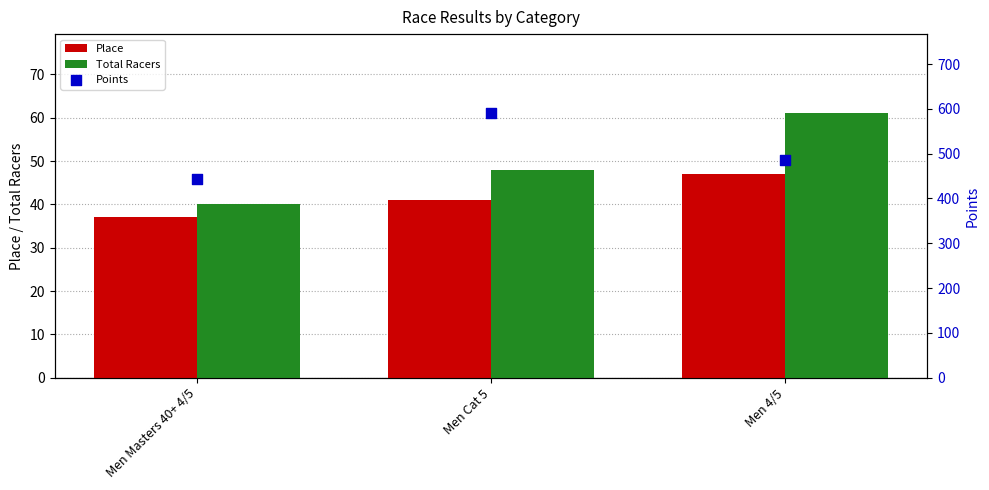

Which series contains the lowest Y value?

Place